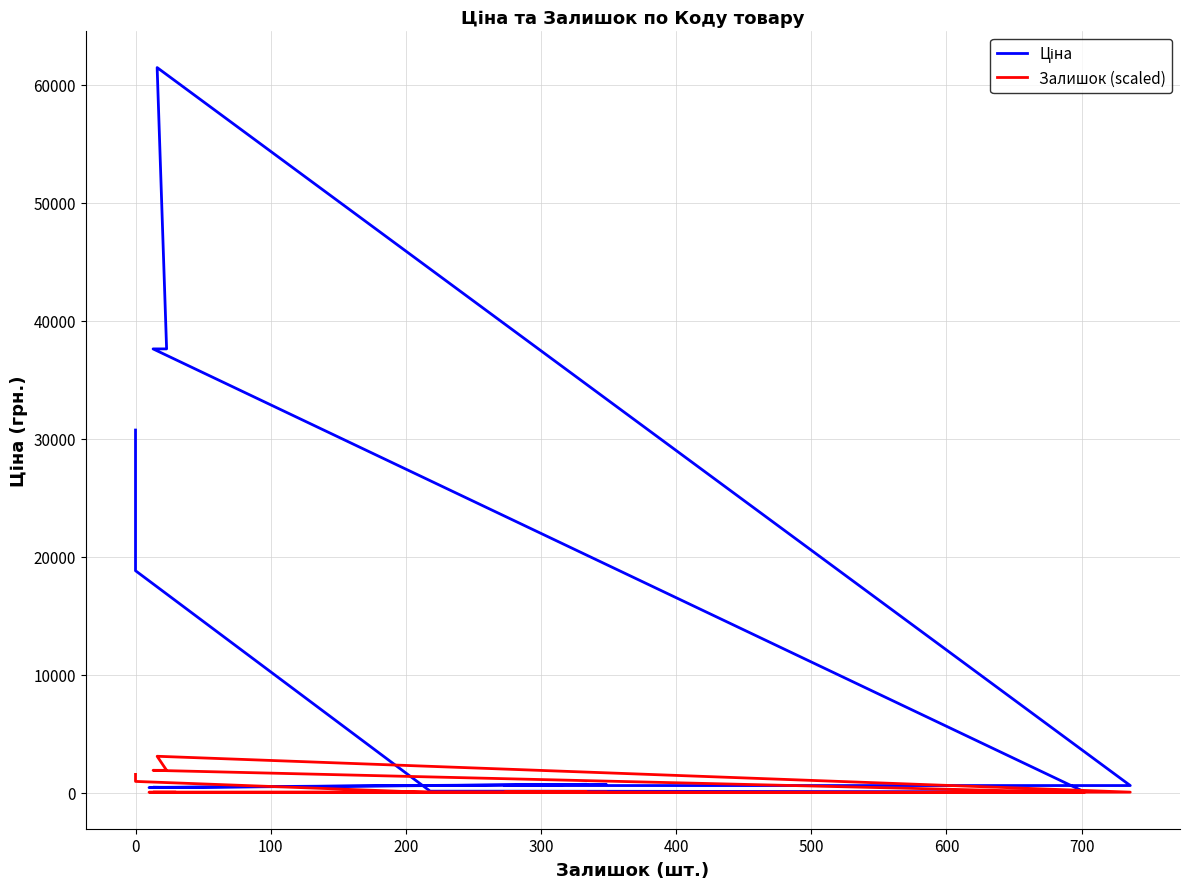

True or false: Залишок (scaled) and Ціна intersect in this chart.

False